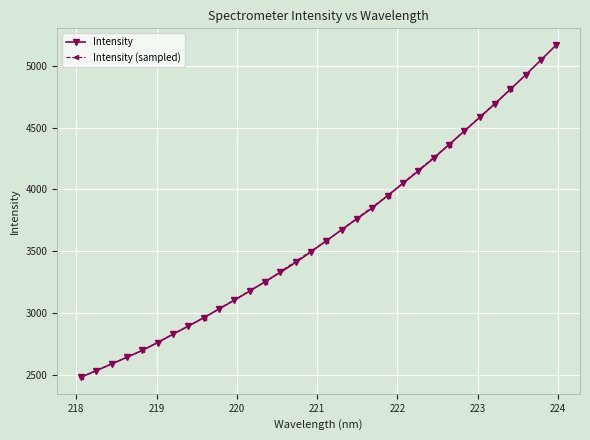

Reading left to right, list all the values displayed in this chart.

2482.0	2535.6	2589.2	2643.2	2699.1	2762.3	2829.6	2895.5	2962.6	3033.7	3104.5	3178.4	3253.8	3329.5	3410.3	3495.7	3585.2	3673.9	3763.1	3850.9	3950.5	4048.9	4149.1	4252.3	4361.8	4471.5	4581.8	4692.0	4808.6	4925.1	5045.5	5167.5